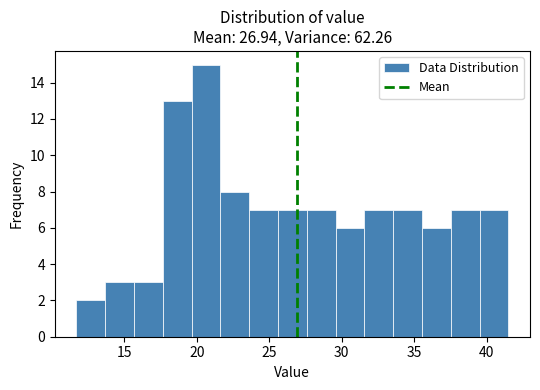

Around what value on the x-axis is the tallest bar? Give the approximate position of its centre, as read against the axis.

20.5